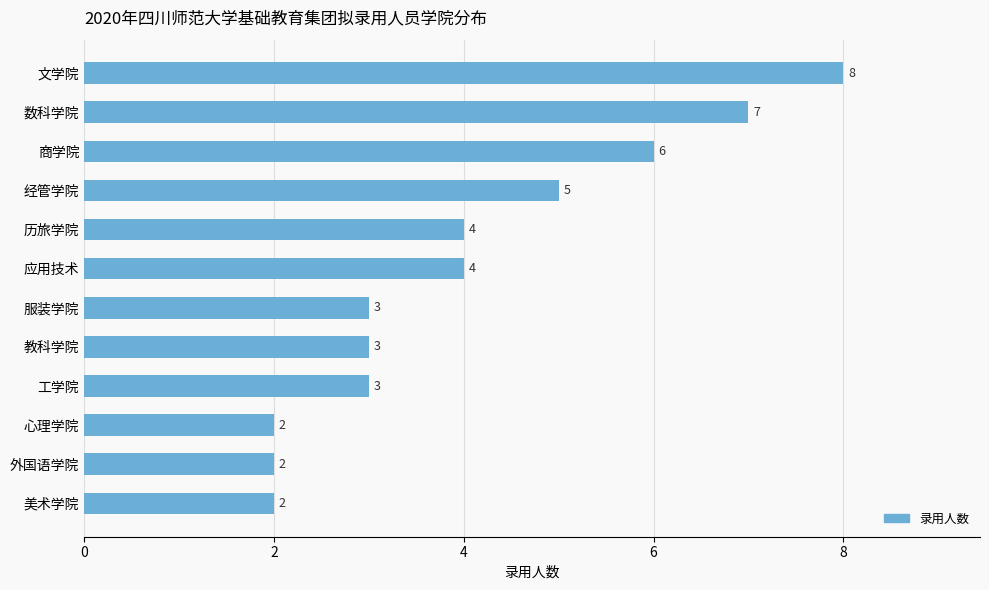

What is the value of the 7th bar from the top?

3